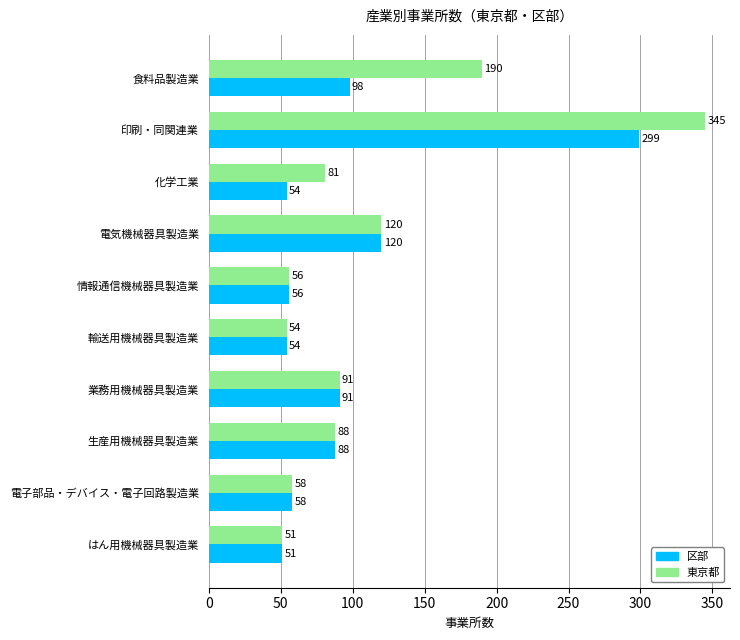

Which series has the largest range (max minus min)?

東京都